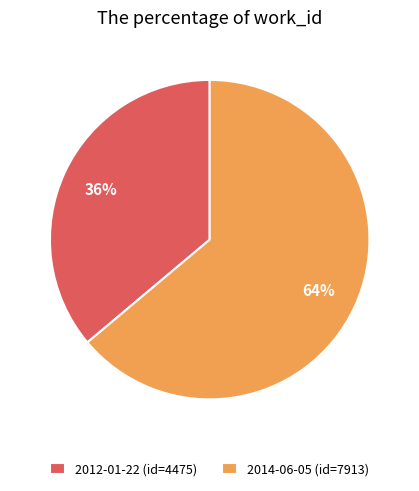

Which category accounts for the majority?

2014-06-05